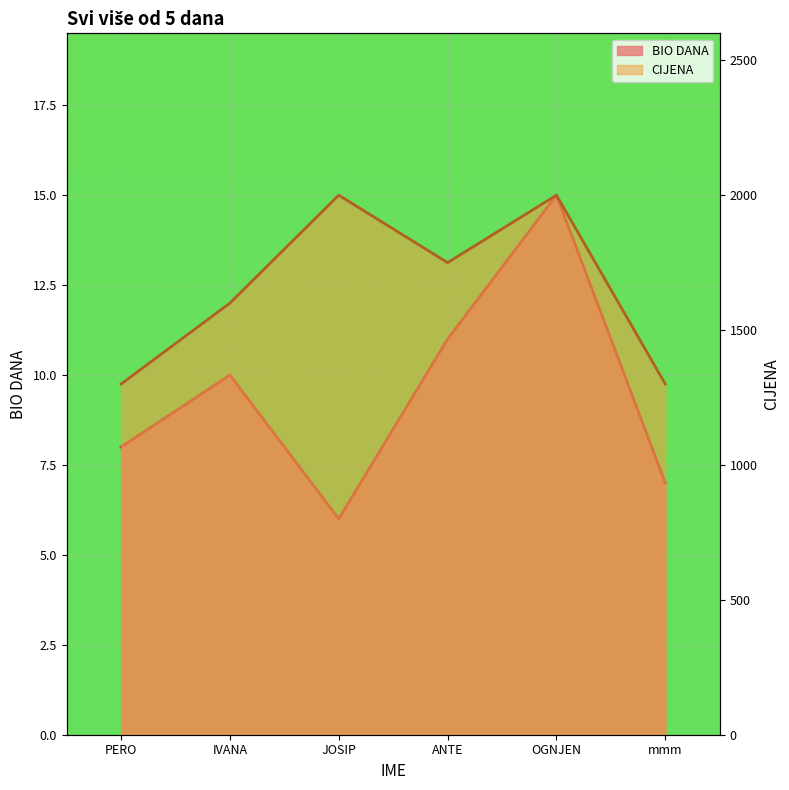

What is the label of the 6th point from the left?

mmm